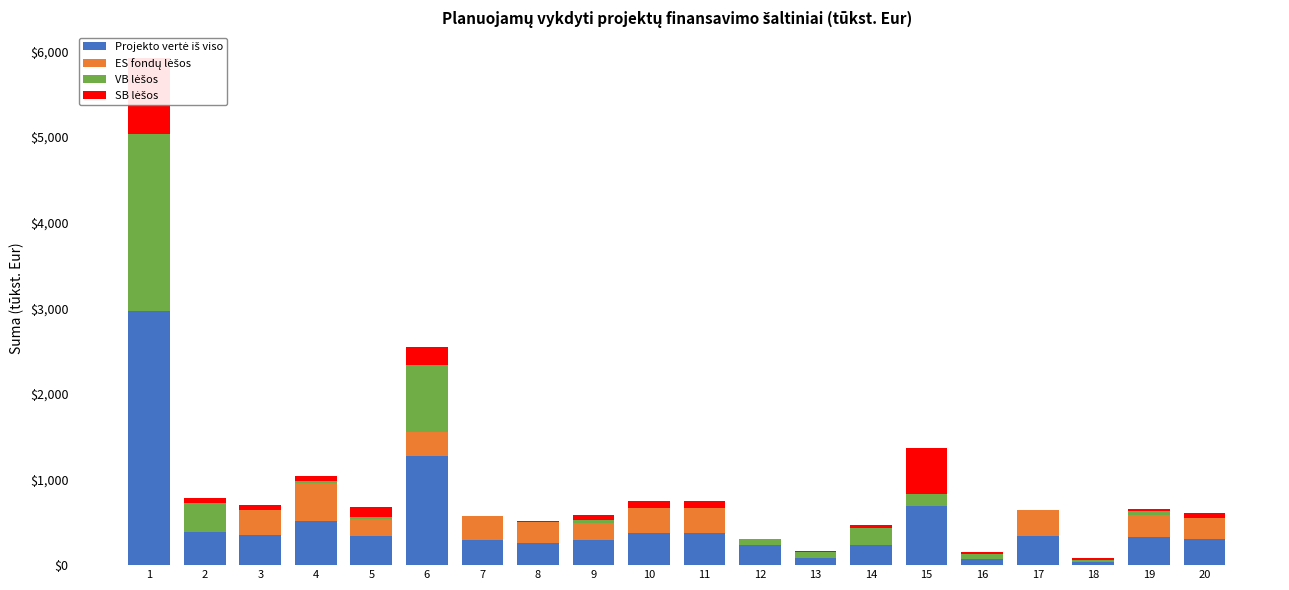

How many values in the VB lėšos series exceed 34?

10